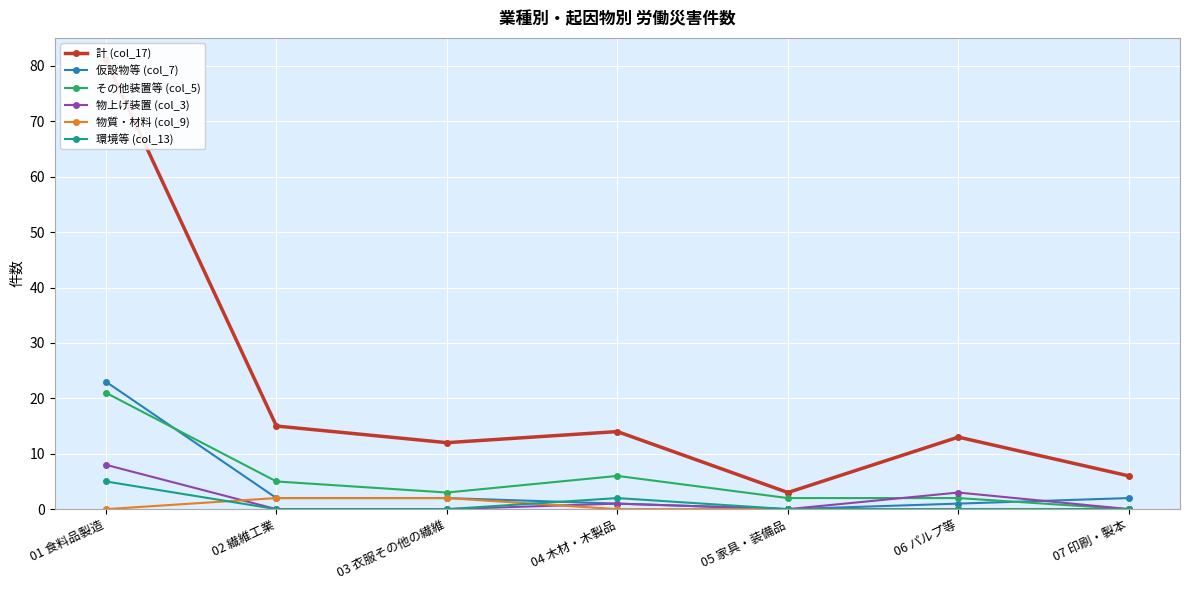

Is this an area chart (filled region under the line)?

No